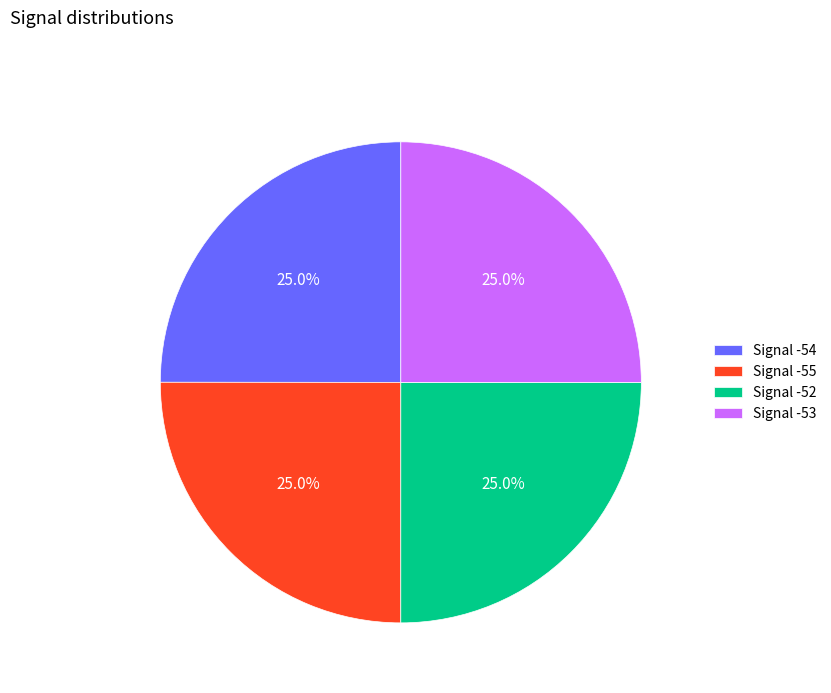

What percentage is NOT represented by Signal -52?

75.0%